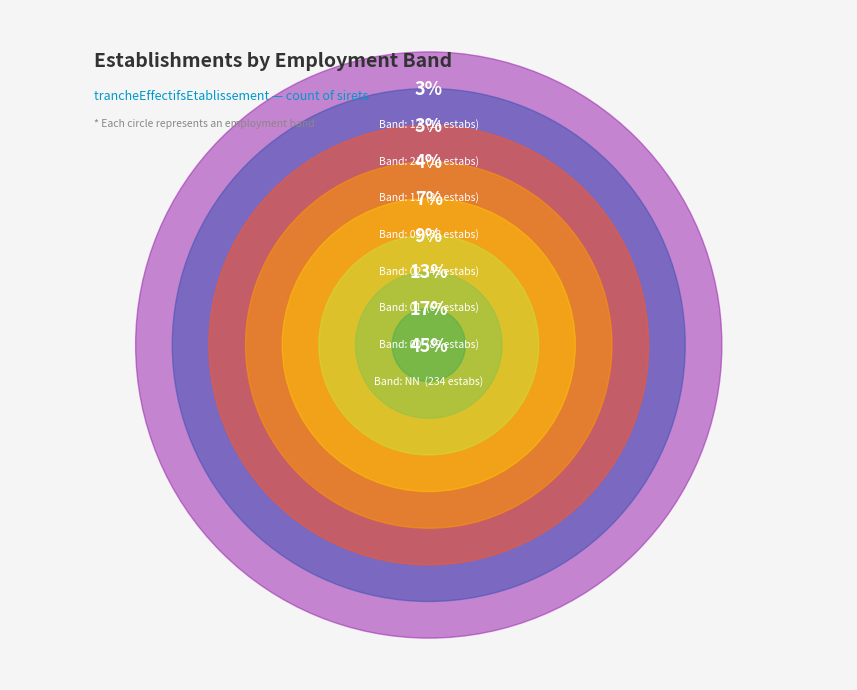

To the nearest percent, what portion does NN represent?

45%